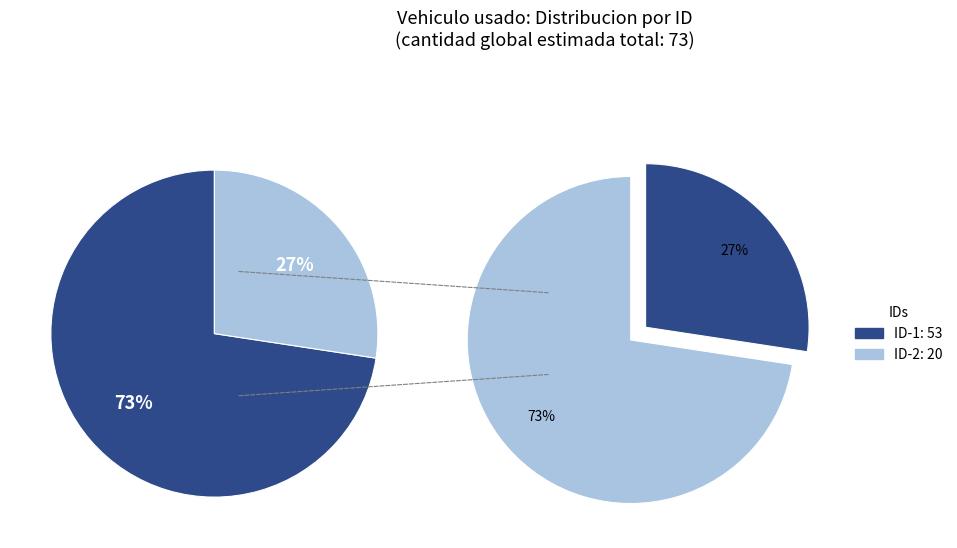

Count the number of slices in the pie.

2